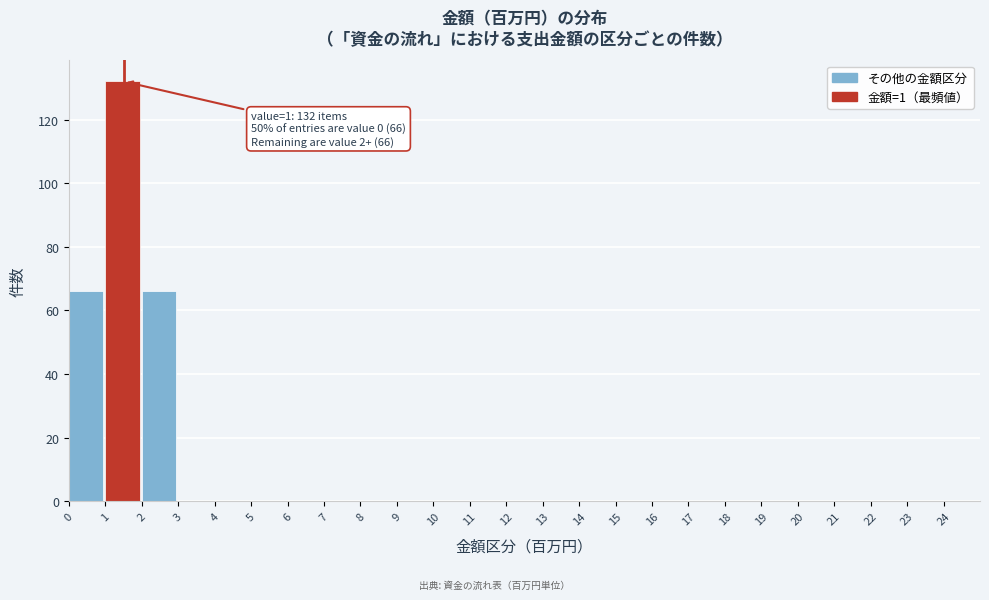

Over which range of the x-axis is the bar tallest?

1 to 2